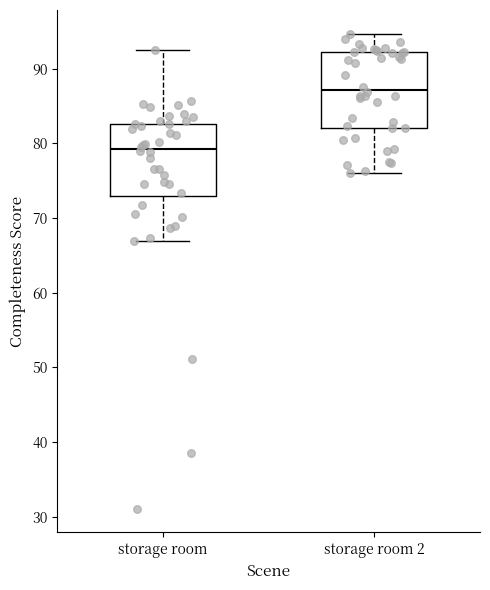

Reading left to right, read every box against the y-axis: the position of its median line, the range the box covers, and the ends of its whiskers. The values are not printed on the chart, so give them approximately, as read against the axis.

storage room: median 79, box 73 to 83, whiskers 67 to 92
storage room 2: median 87, box 82 to 92, whiskers 76 to 95